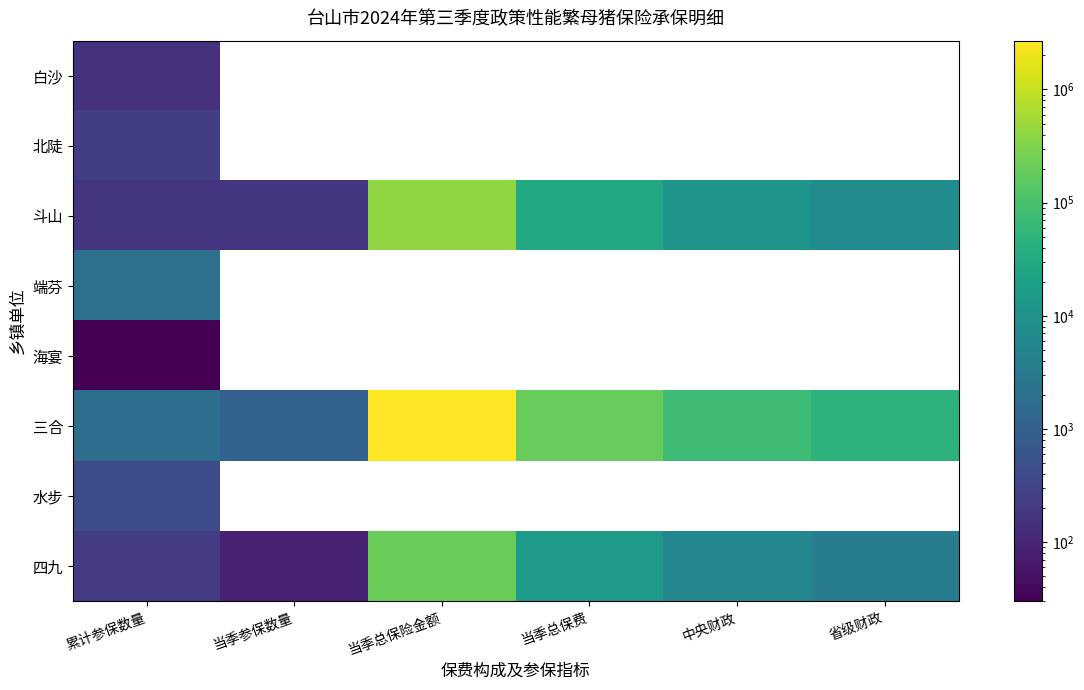

Rank the series by their maximum value, from lowest to highest.

海宴, 白沙, 北陡, 水步, 端芬, 四九, 斗山, 三合